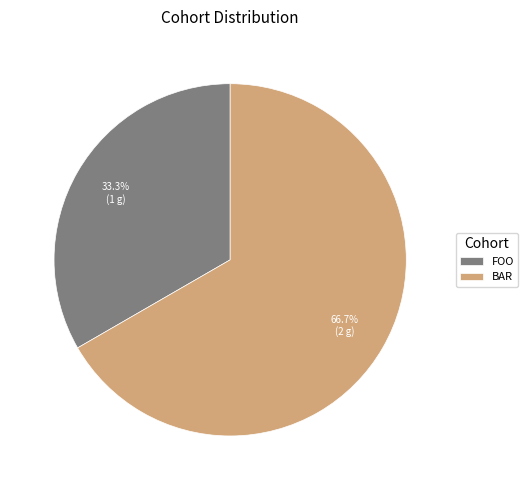

What is the ratio of the value at BAR to the value at FOO?

2.0